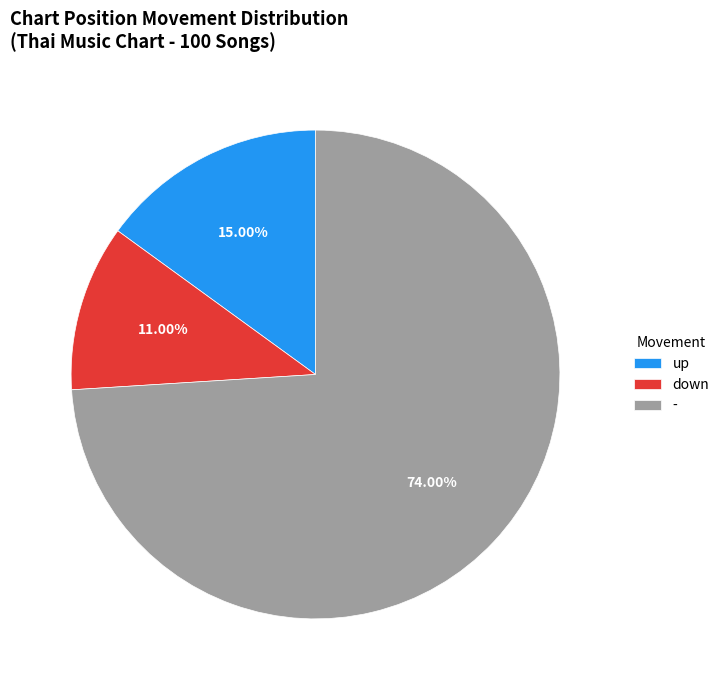

What percentage is the down slice, to the nearest percent?

11%